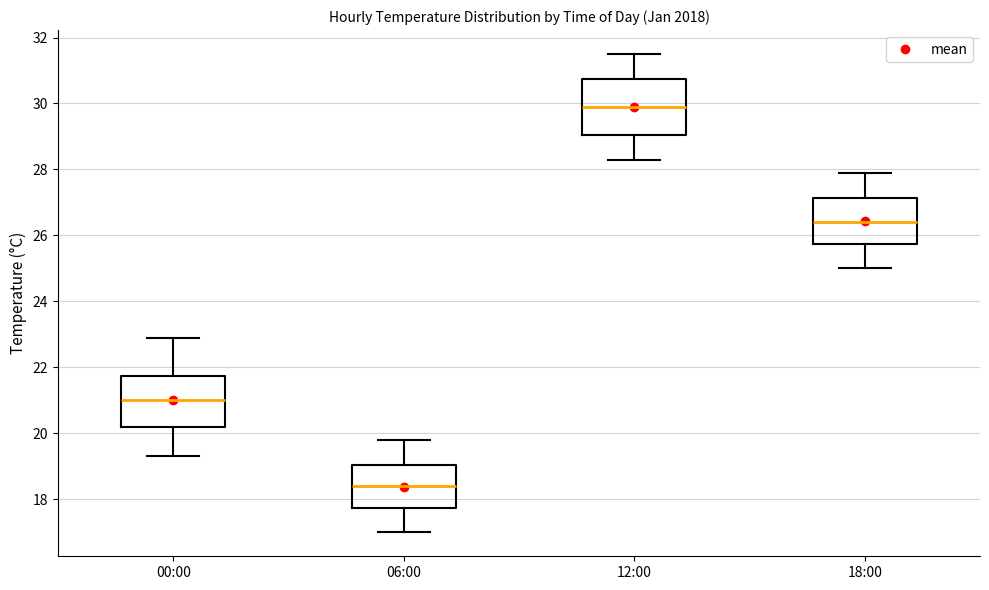

Reading left to right, transcribe this box plot: for each box, give where its median line is, the range the box spans, and where its two whiskers end, as read against the y-axis. The values are not printed on the chart, so give them approximately, as read against the axis.

00:00: median 21.0, box 20.2 to 21.8, whiskers 19.4 to 23.0
06:00: median 18.4, box 17.8 to 19.0, whiskers 17.0 to 19.8
12:00: median 30.0, box 29.0 to 30.8, whiskers 28.4 to 31.6
18:00: median 26.4, box 25.8 to 27.2, whiskers 25.0 to 28.0